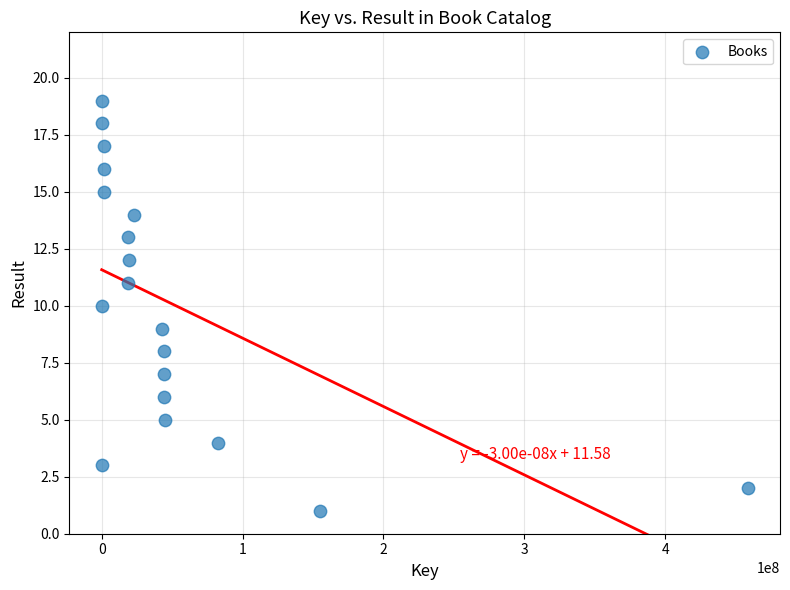

What is the range of Y values (max minus min)?

18